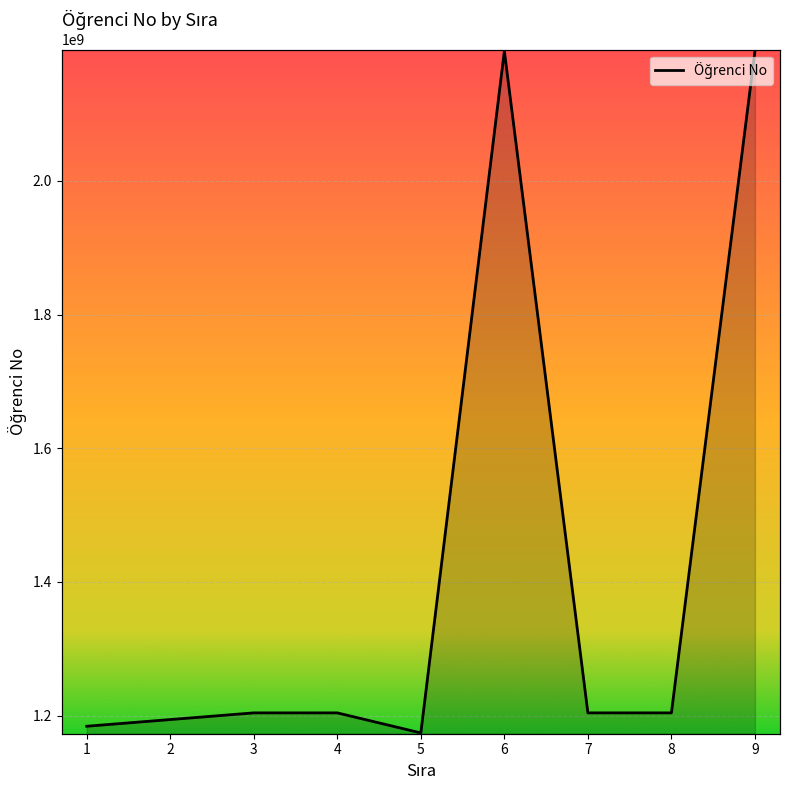

What is the change in value from 5 to 7?

+30009009